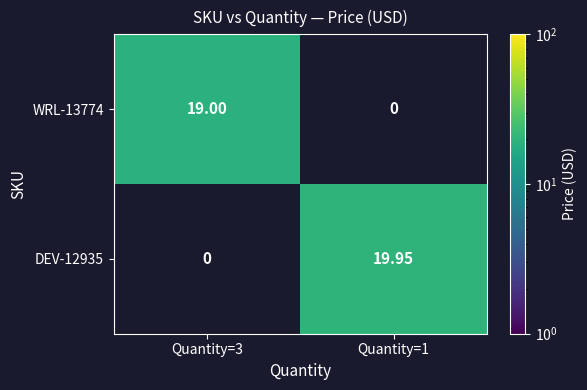

At which category is the sum across all series the highest?

Quantity=1